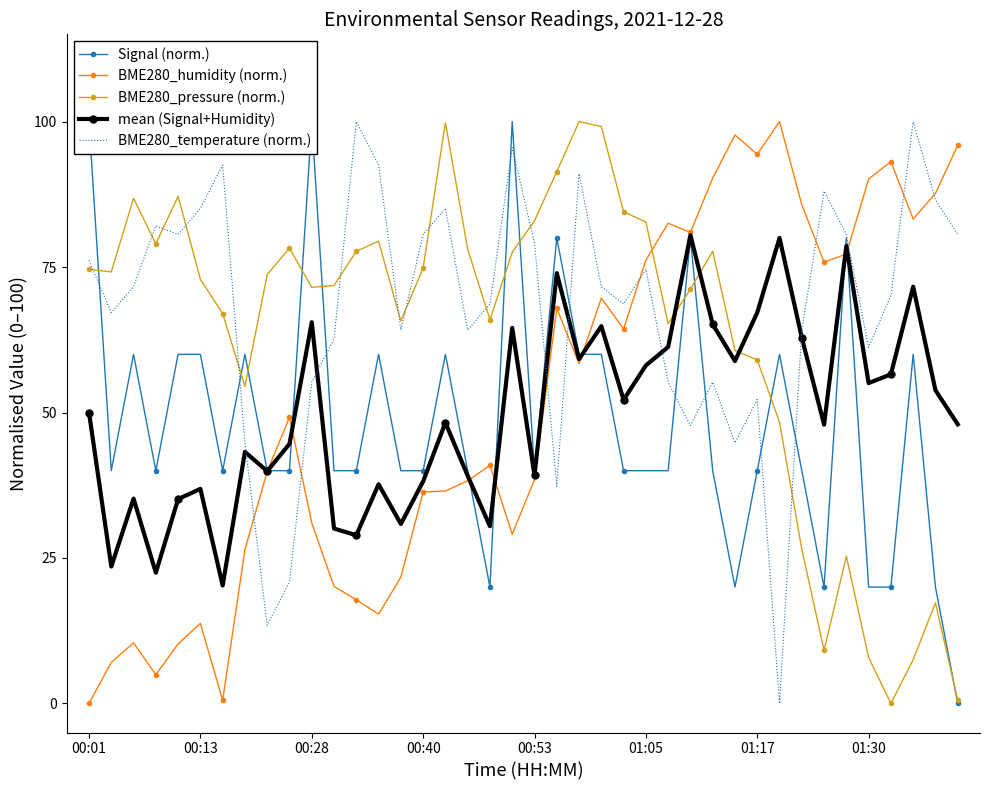

True or false: BME280_pressure (norm.) and BME280_humidity (norm.) intersect in this chart.

True